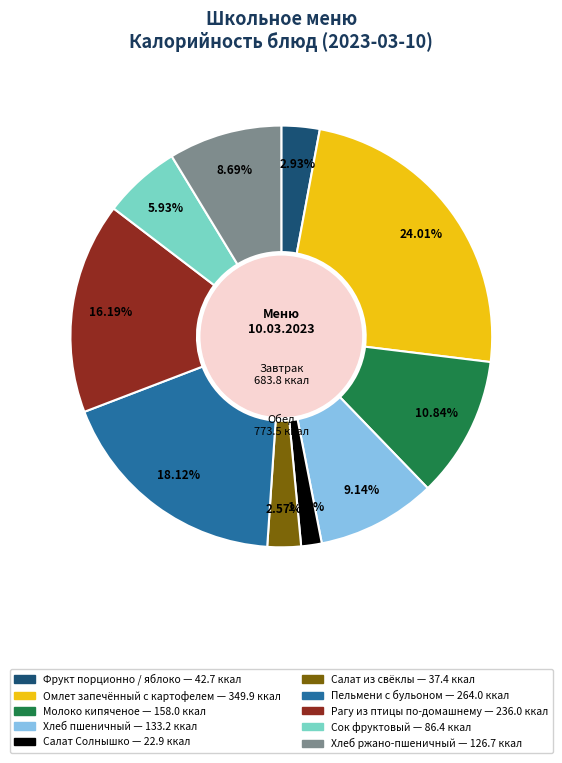

To the nearest percent, what portion does Салат Солнышко represent?

2%